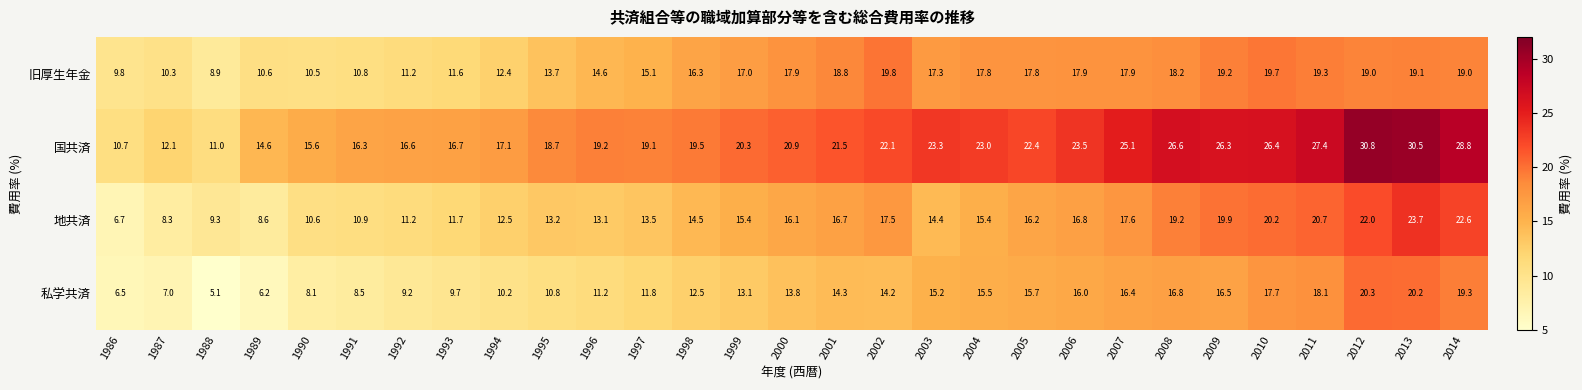

What is the maximum value shown in the chart?

30.8